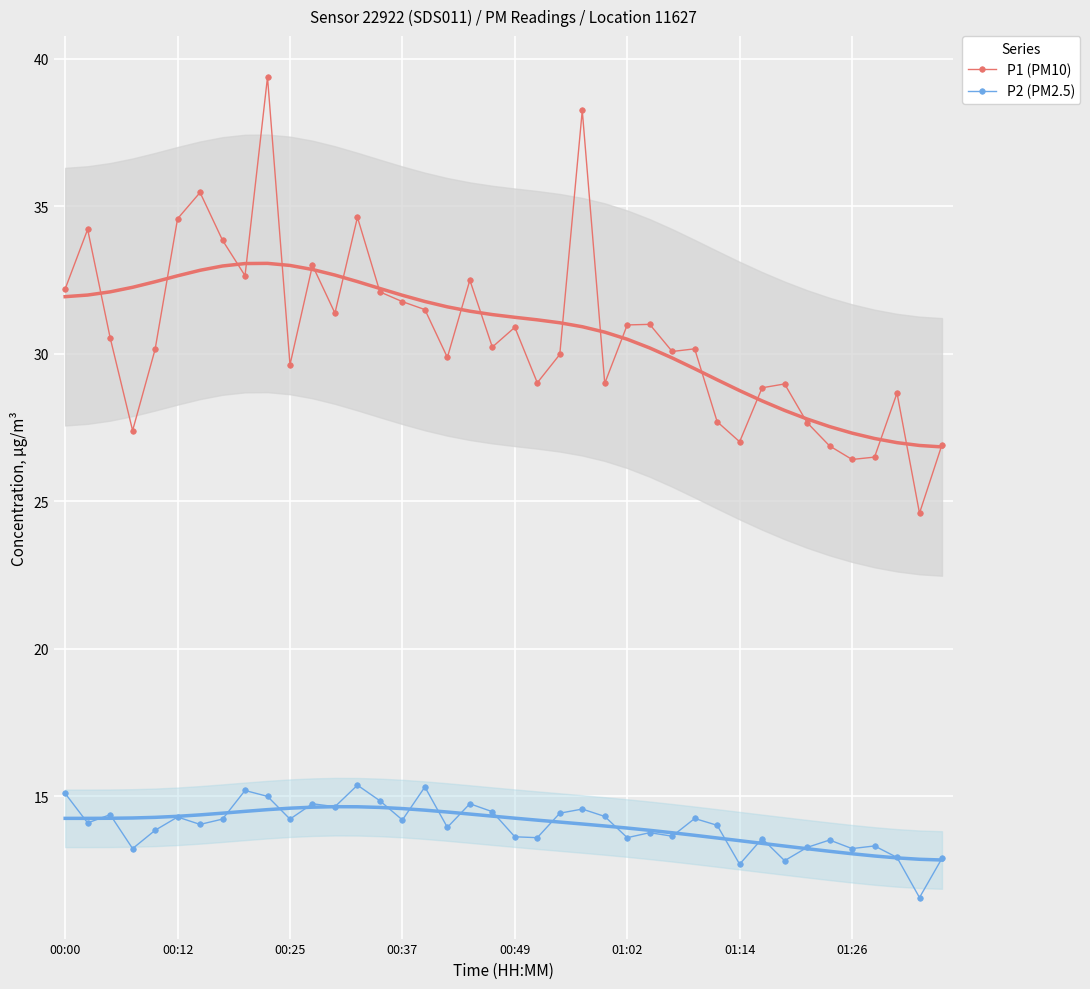

The value of P1 (PM10) at 01:14 is 14.1. True or false?

False